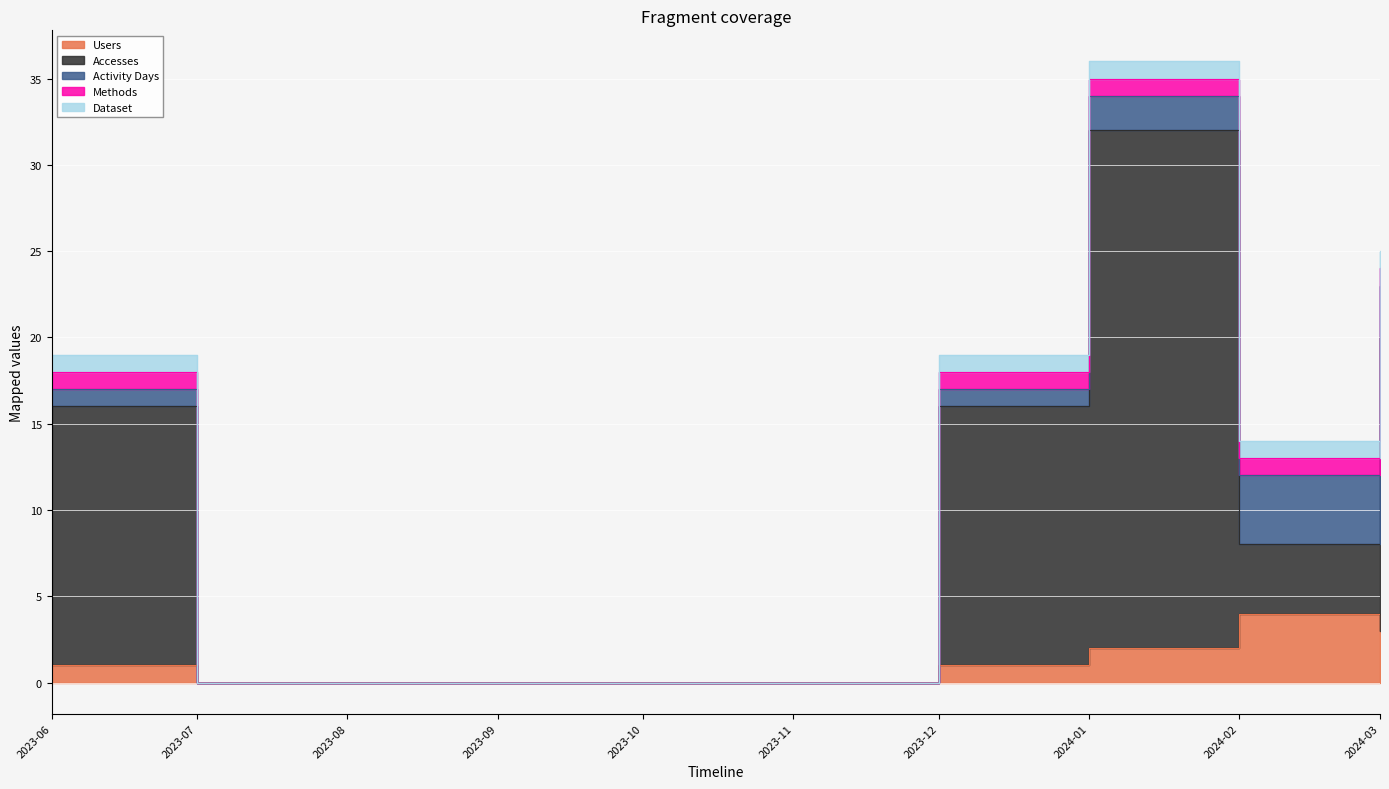

What are all the series names shown in the legend?

Users, Accesses, Activity Days, Methods, Dataset